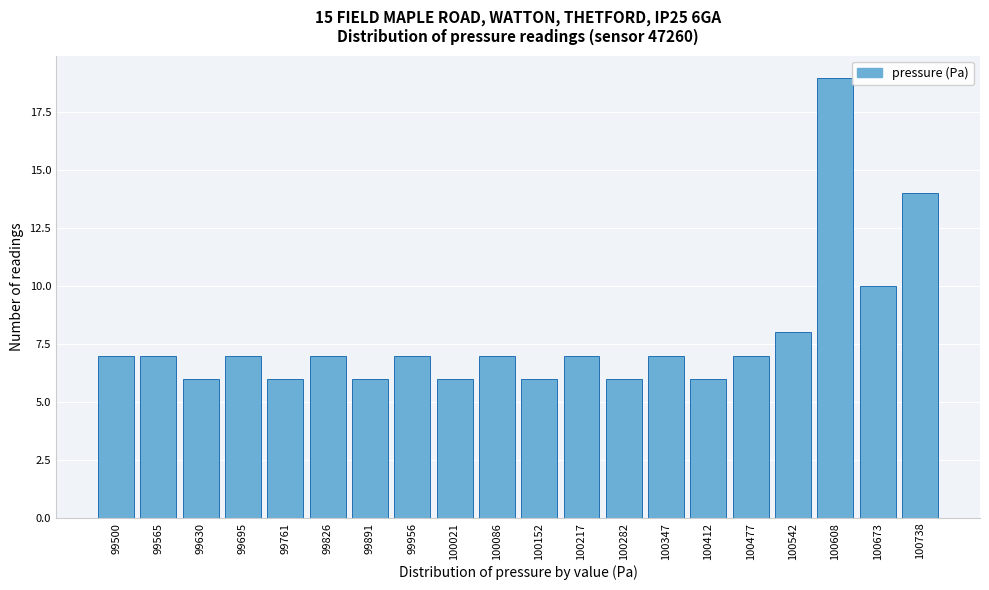

Reading left to right, transcribe all the data shown in this chart.

7	7	6	7	6	7	6	7	6	7	6	7	6	7	6	7	8	19	10	14